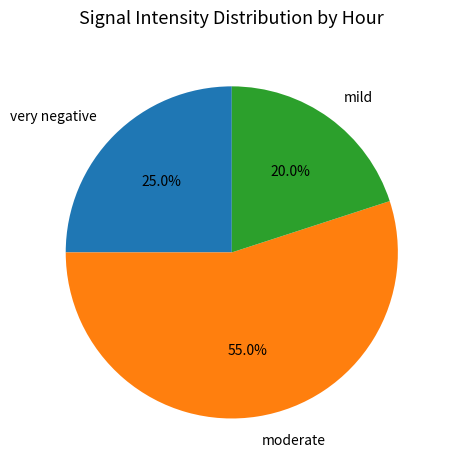

Which slice is the largest?

moderate